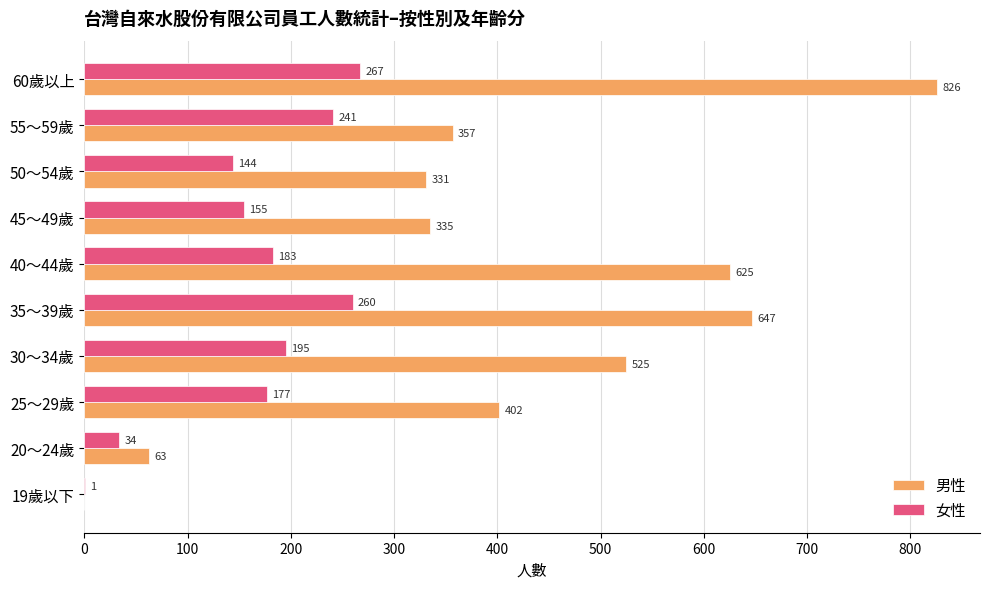

At which label is 男性 closest to 413?

25～29歲